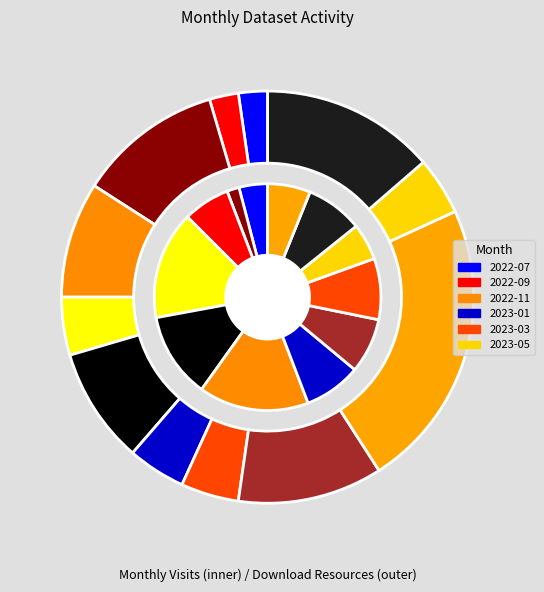

How many segments does this pie chart have?

12